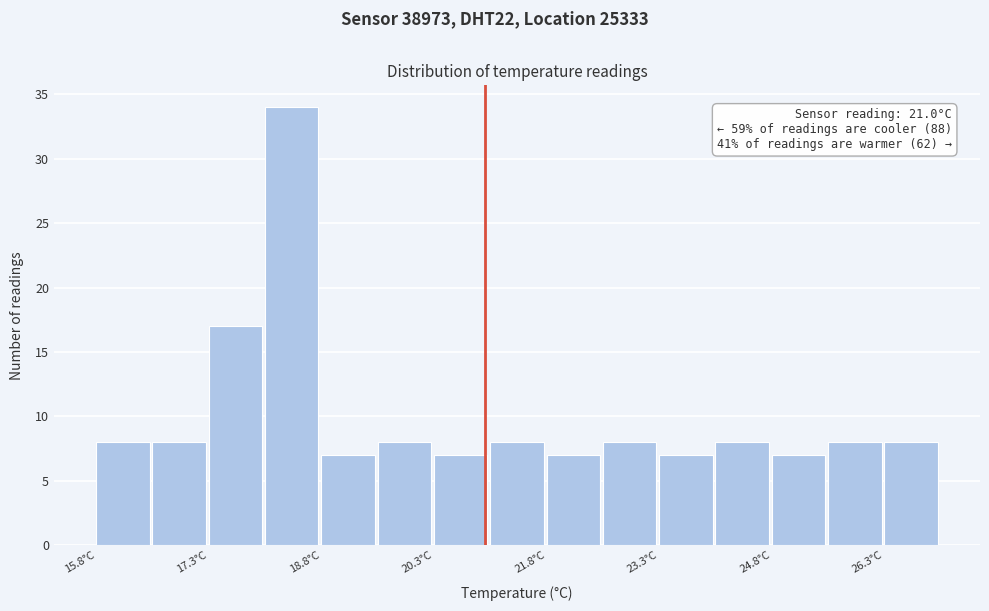

Around what value on the x-axis is the tallest bar? Give the approximate position of its centre, as read against the axis.

18.4